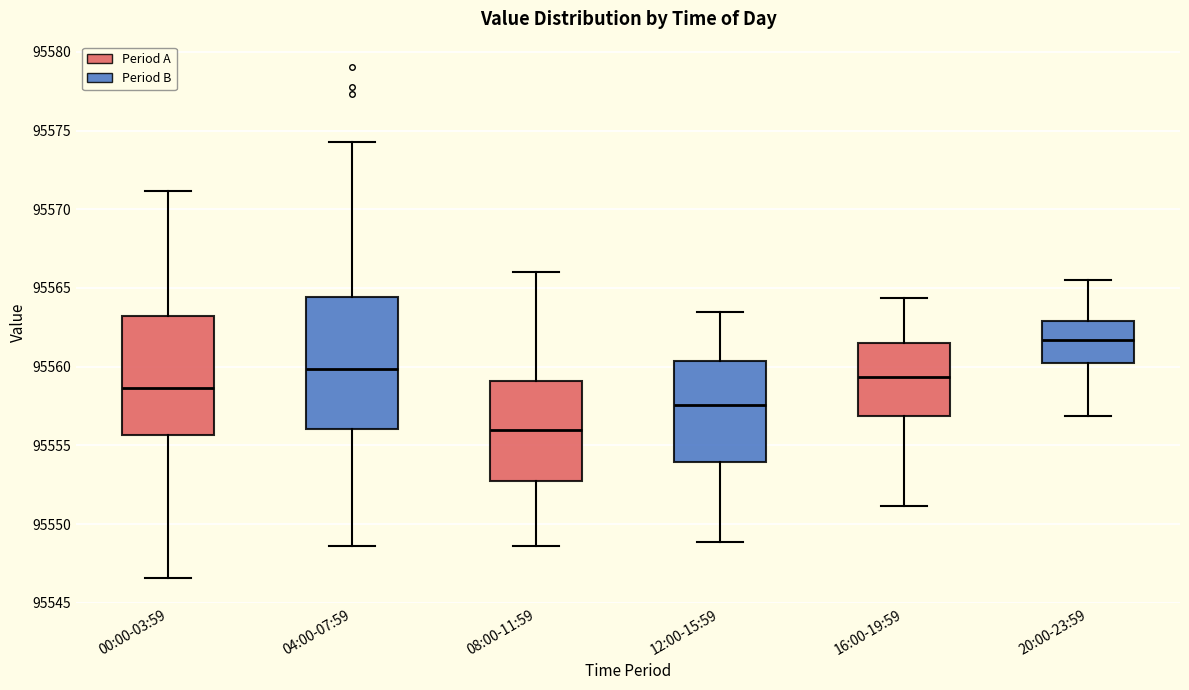

Comparing the boxes themselves (not the whiskers), which one is the tallest?

04:00-07:59